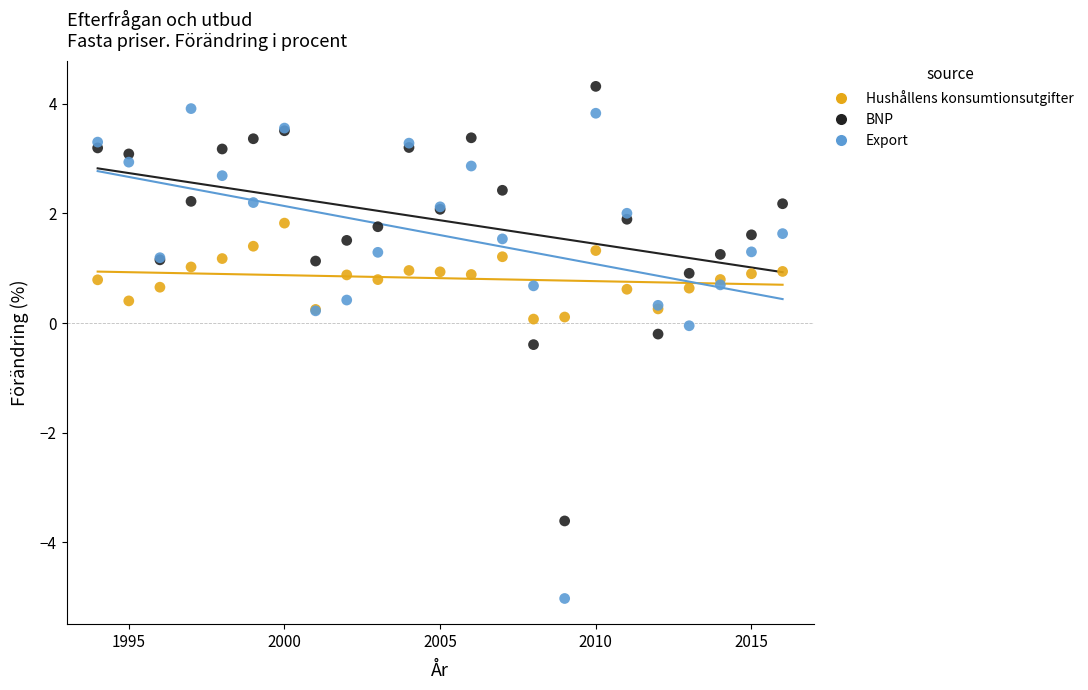

Which series reaches the maximum Y coordinate?

BNP